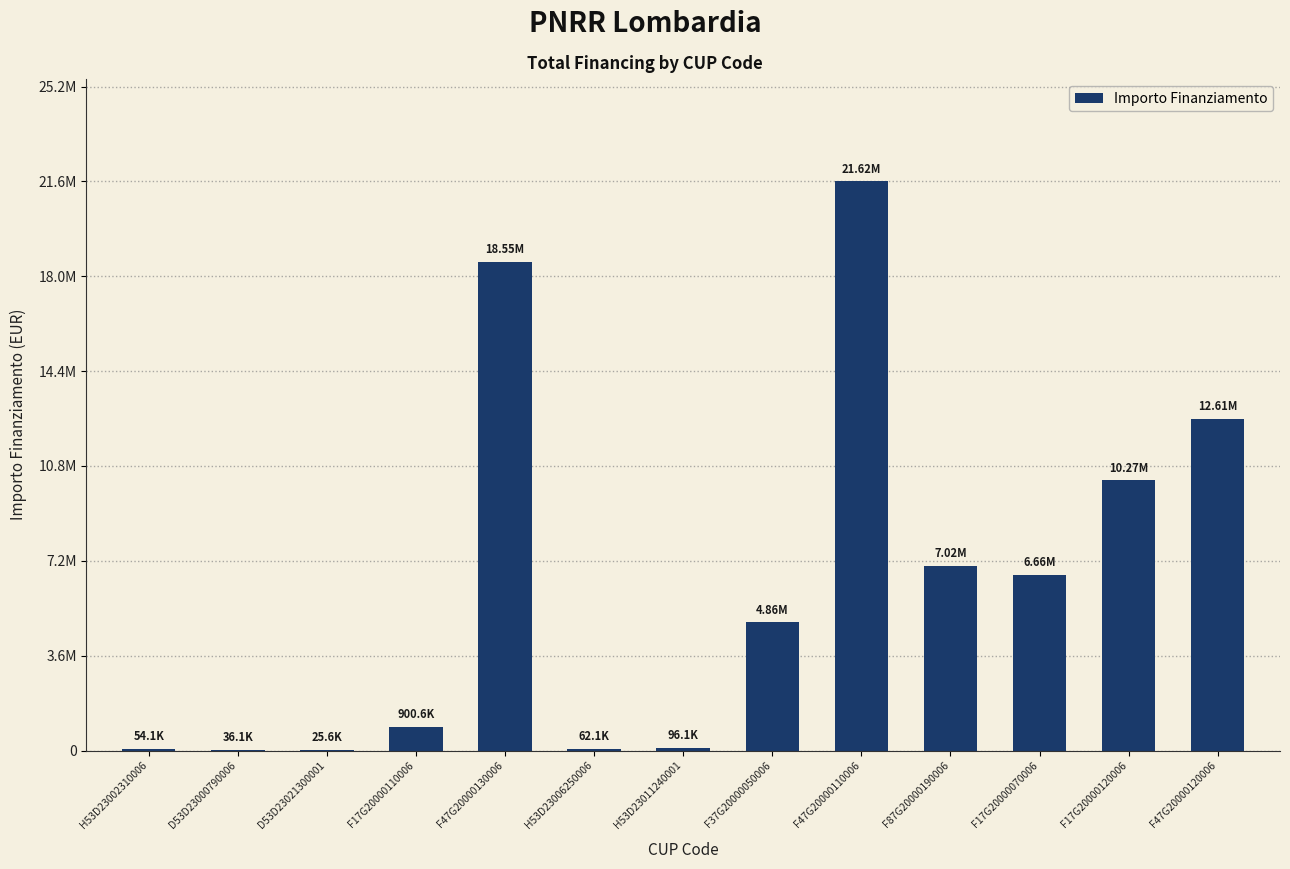

Where does the data first go above 4863405?

F47G20000130006